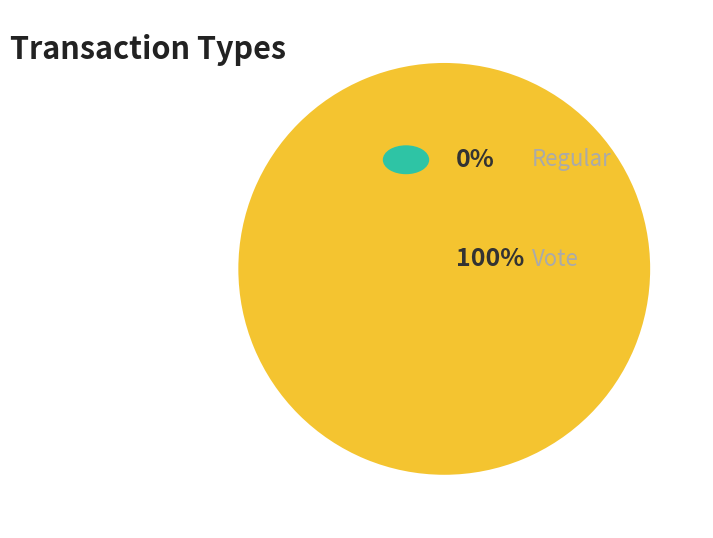

True or false: Regular accounts for 7% of the total.

False